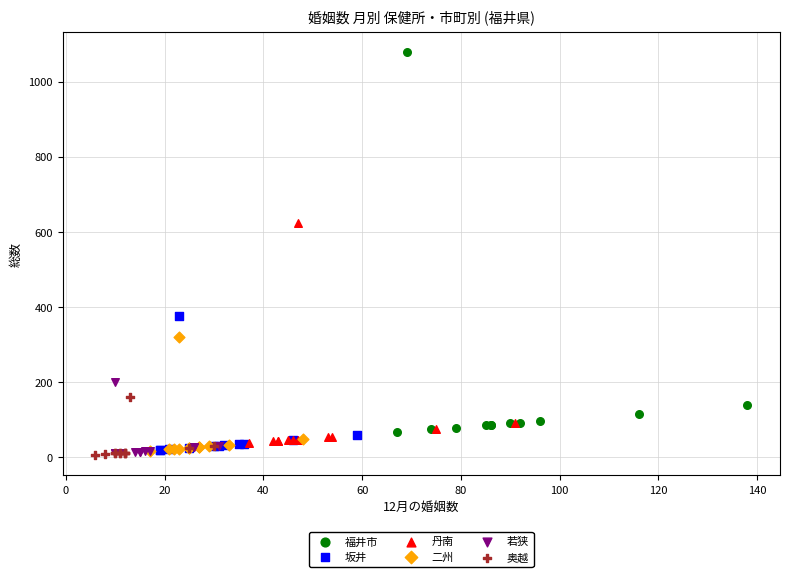

Which series has the largest Y range (max minus min)?

福井市